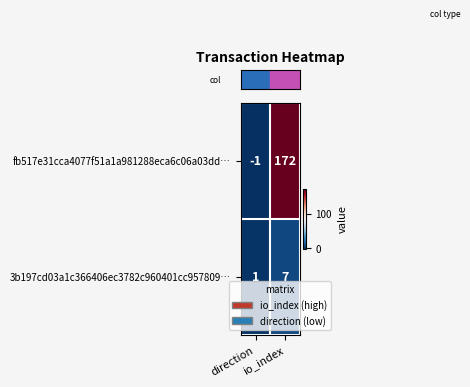

List the series in order of their peak value, lowest first.

3b197cd03a1c366406ec3782c960401cc957809…, fb517e31cca4077f51a1a981288eca6c06a03dd…